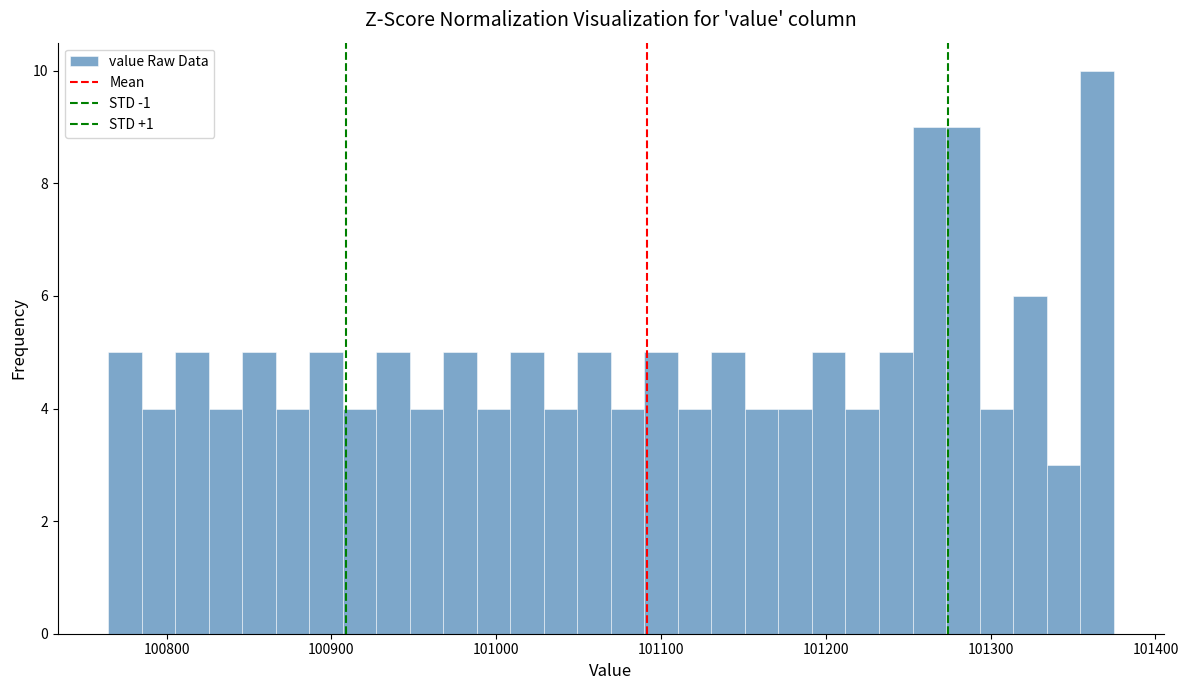

Read against the x-axis, roughly where is the centre of the tallest bar?

101360